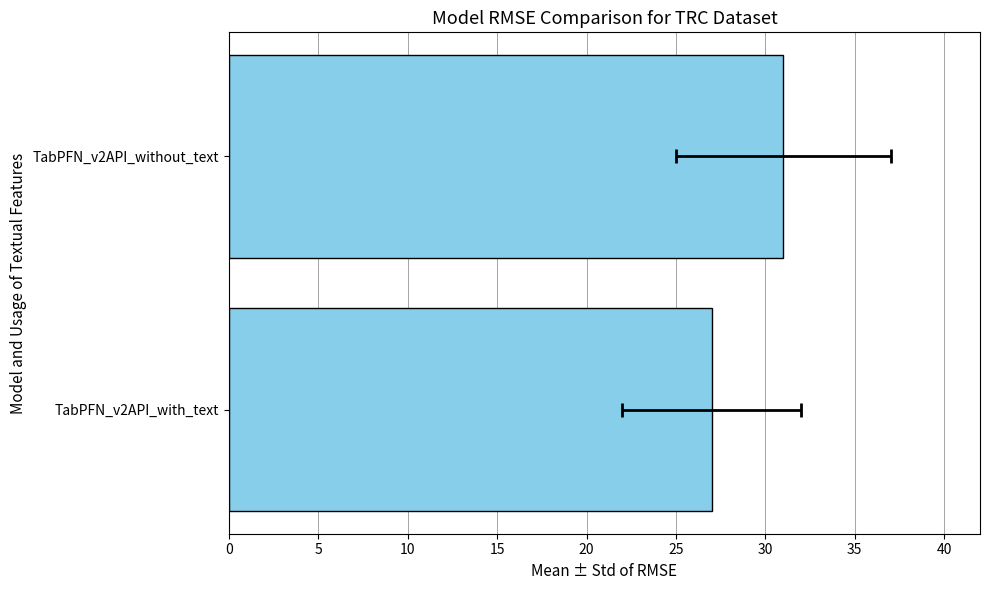

What is the greatest value displayed?

31